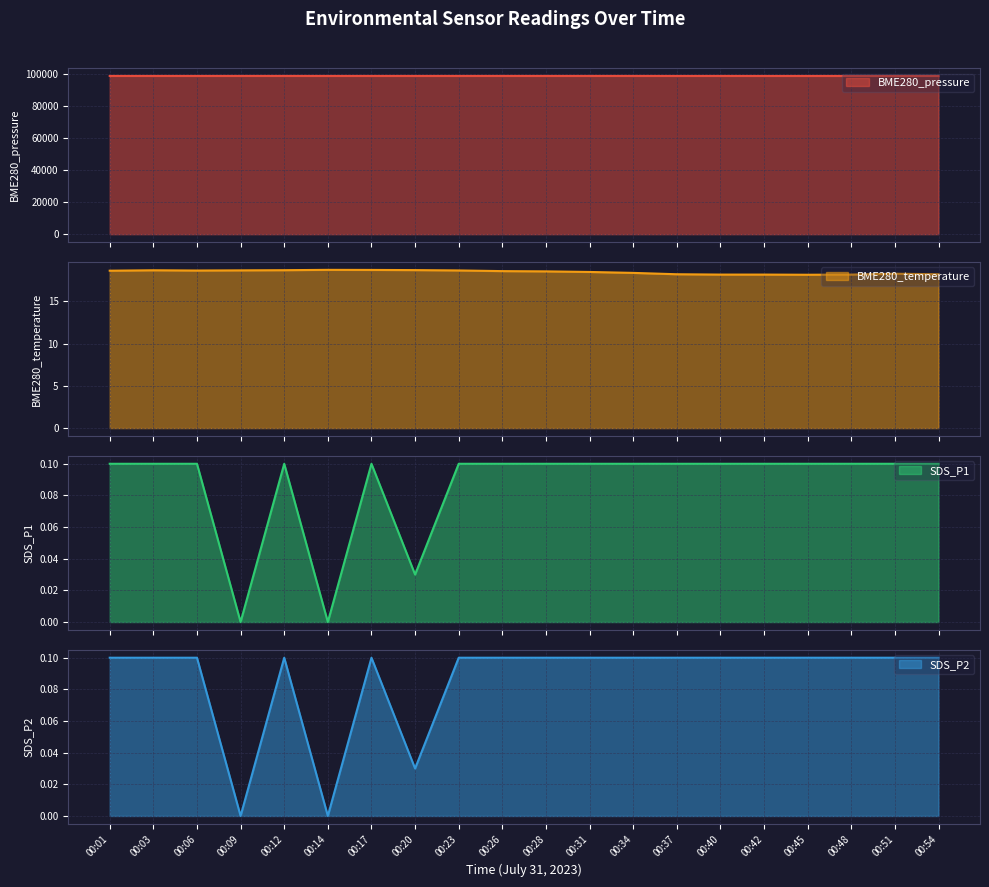

Read the SDS_P2 value at 00:42.

0.1